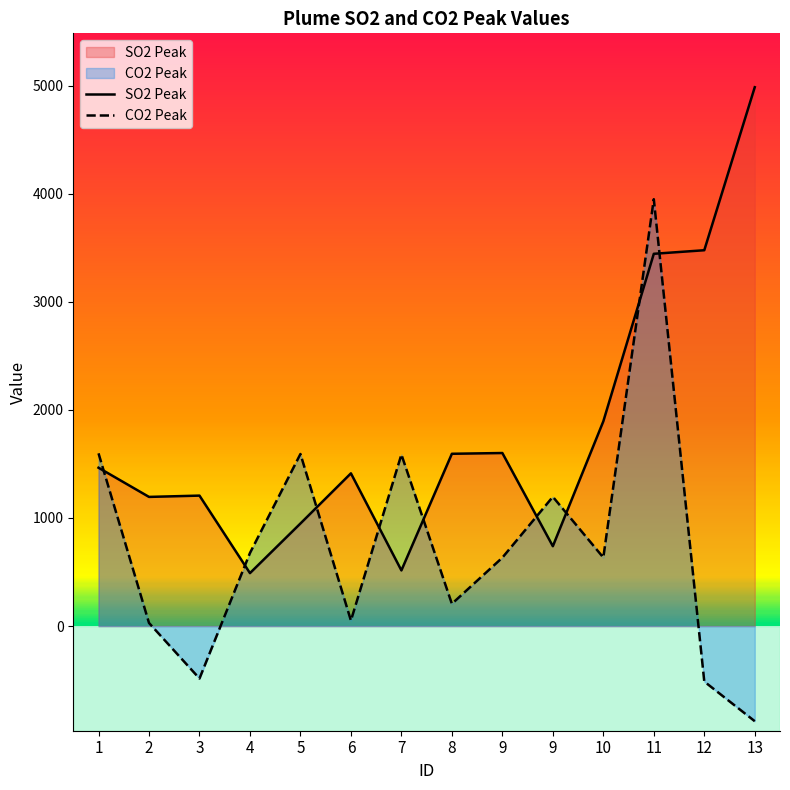

What are all the series names shown in the legend?

SO2 Peak, CO2 Peak